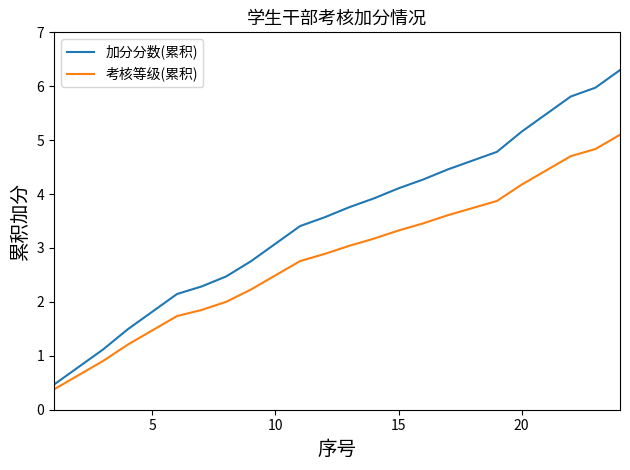

What is the minimum value shown in the chart?

0.4